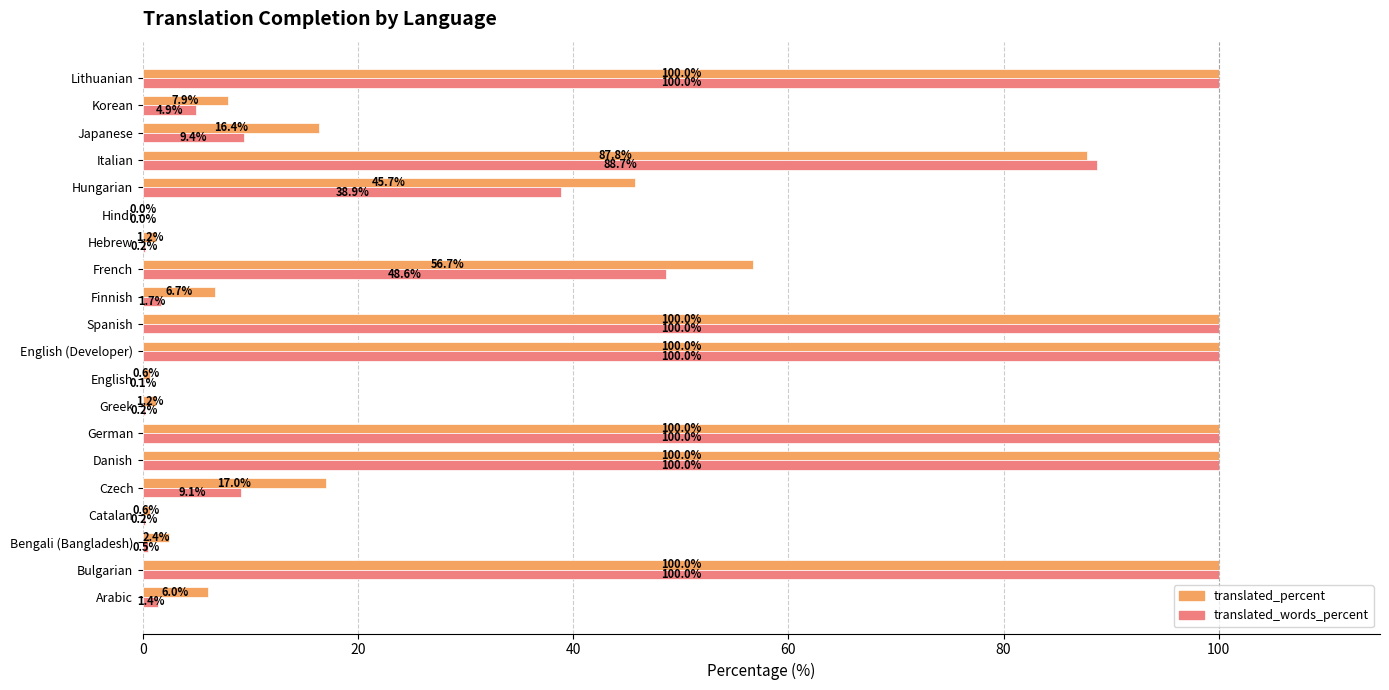

Is the value of translated_words_percent at Hebrew greater than the value of translated_percent at Korean?

No